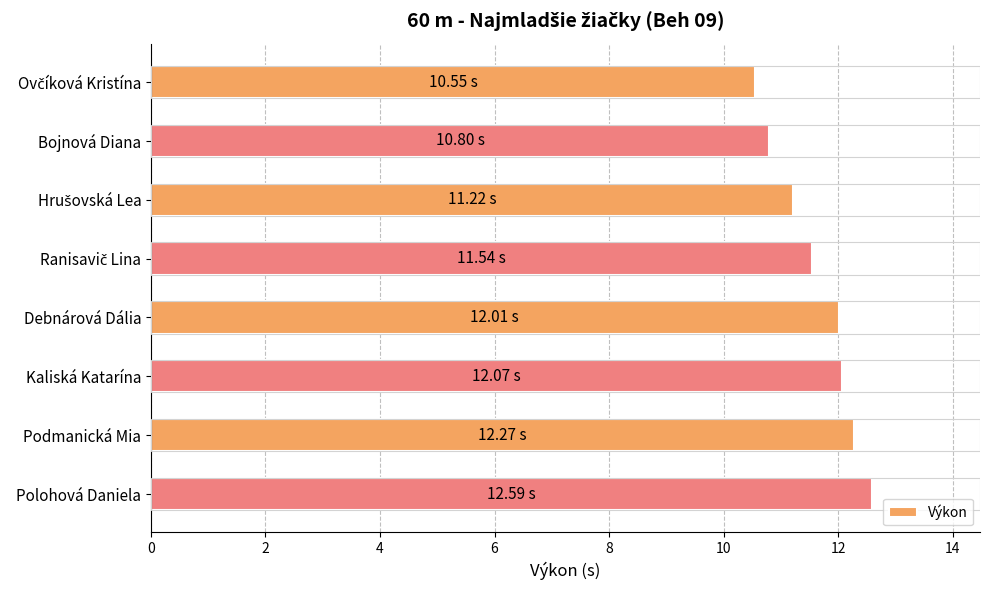

What is the difference between the maximum and minimum values?

2.0